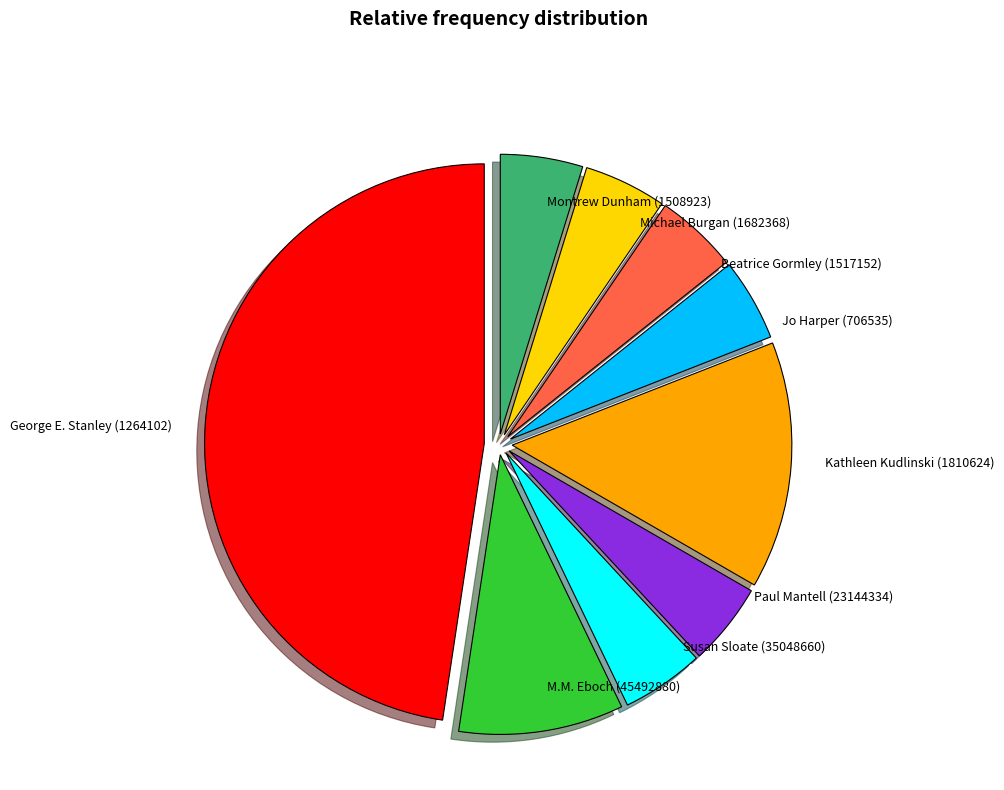

Is it true that George E. Stanley (1264102) is 53% of the pie?

False